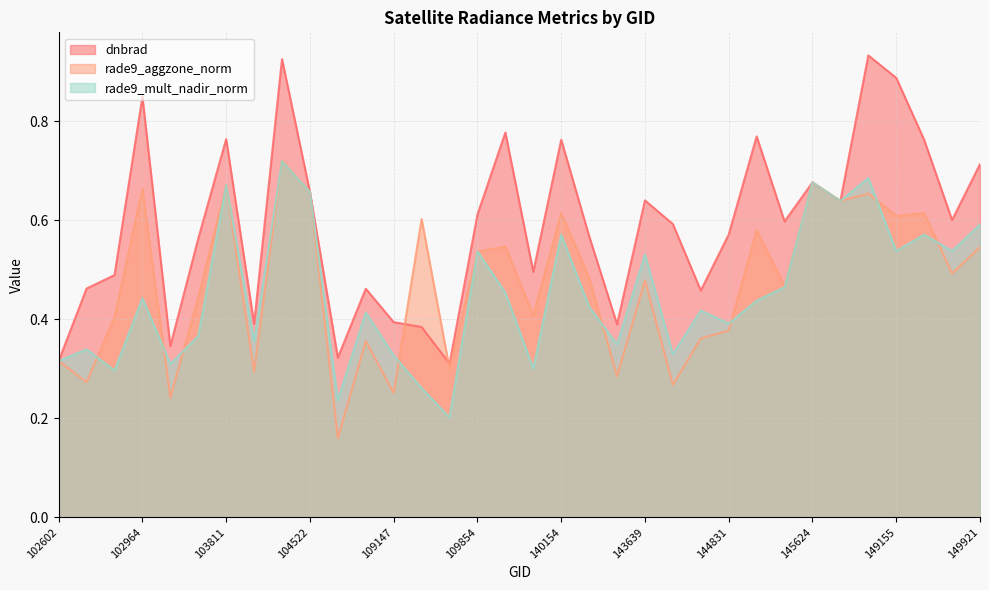

Which series ends up on top after the final intersection of rade9_mult_nadir_norm and dnbrad?

dnbrad